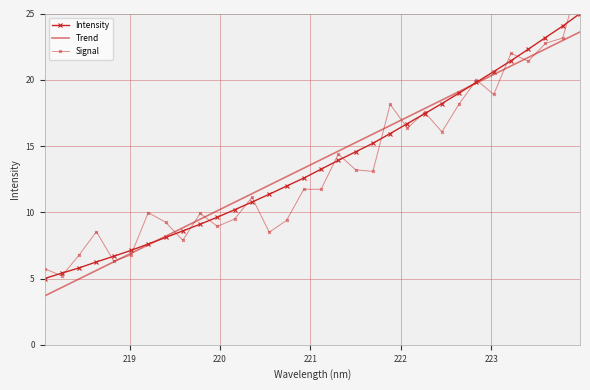

Reading left to right, list all the values displayed in this chart.

Intensity: 5.0	5.4	5.8	6.3	6.7	7.1	7.6	8.1	8.6	9.1	9.6	10.2	10.8	11.4	12.0	12.6	13.3	13.9	14.6	15.2	15.9	16.7	17.4	18.2	19.0	19.8	20.6	21.4	22.3	23.2	24.1	25.0
Trend: 3.7	4.3	5.0	5.6	6.3	6.9	7.5	8.2	8.8	9.5	10.1	10.8	11.4	12.0	12.7	13.3	14.0	14.6	15.3	15.9	16.5	17.2	17.8	18.5	19.1	19.8	20.4	21.0	21.7	22.3	23.0	23.6
Signal: 5.7	5.2	6.8	8.5	6.3	6.8	10.0	9.2	7.9	9.9	8.9	9.5	11.1	8.5	9.4	11.7	11.7	14.4	13.2	13.1	18.1	16.4	17.5	16.1	18.2	20.0	18.9	22.0	21.4	22.7	23.2	27.8